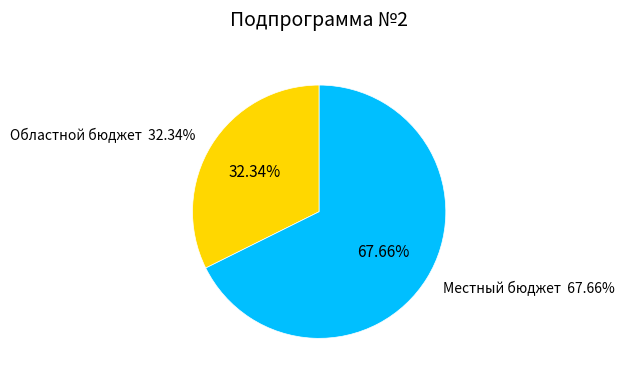

Which category has the biggest portion of the pie?

Местный бюджет